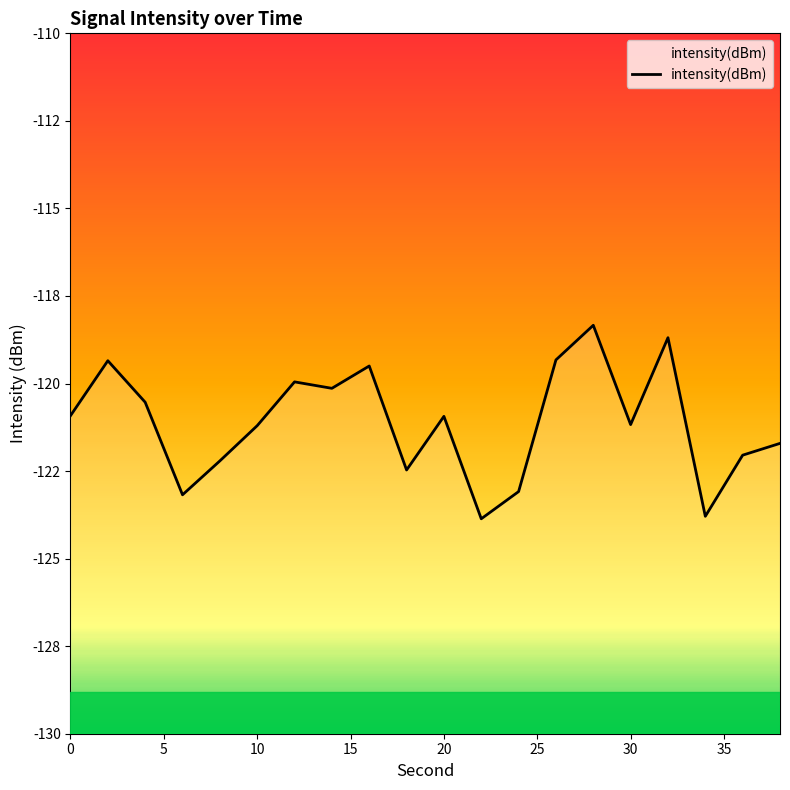

What is the sum of all values?

-2422.4